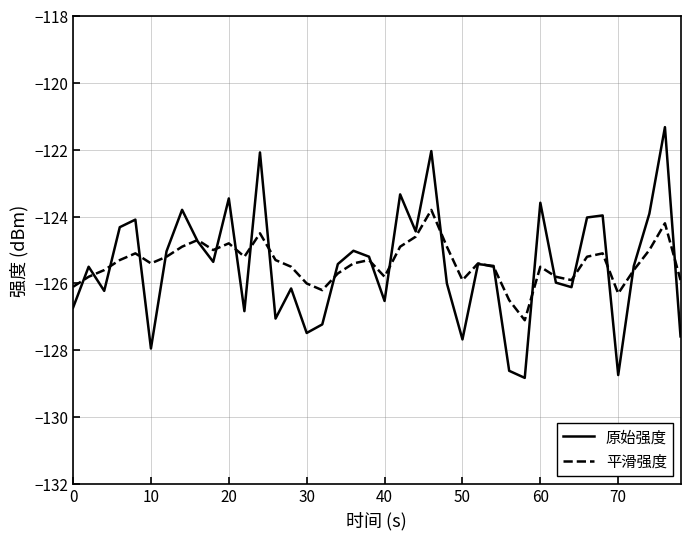

What is the sum of all 原始强度 values?

-5018.7